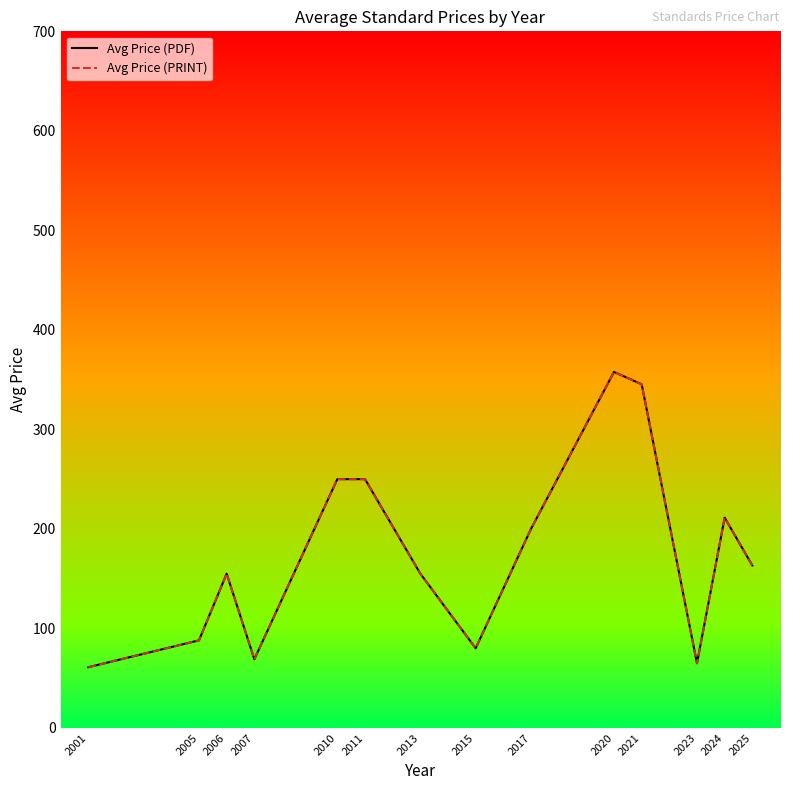

What is the sum of the Avg Price (PDF) values at 2024 and 2006?

366.3